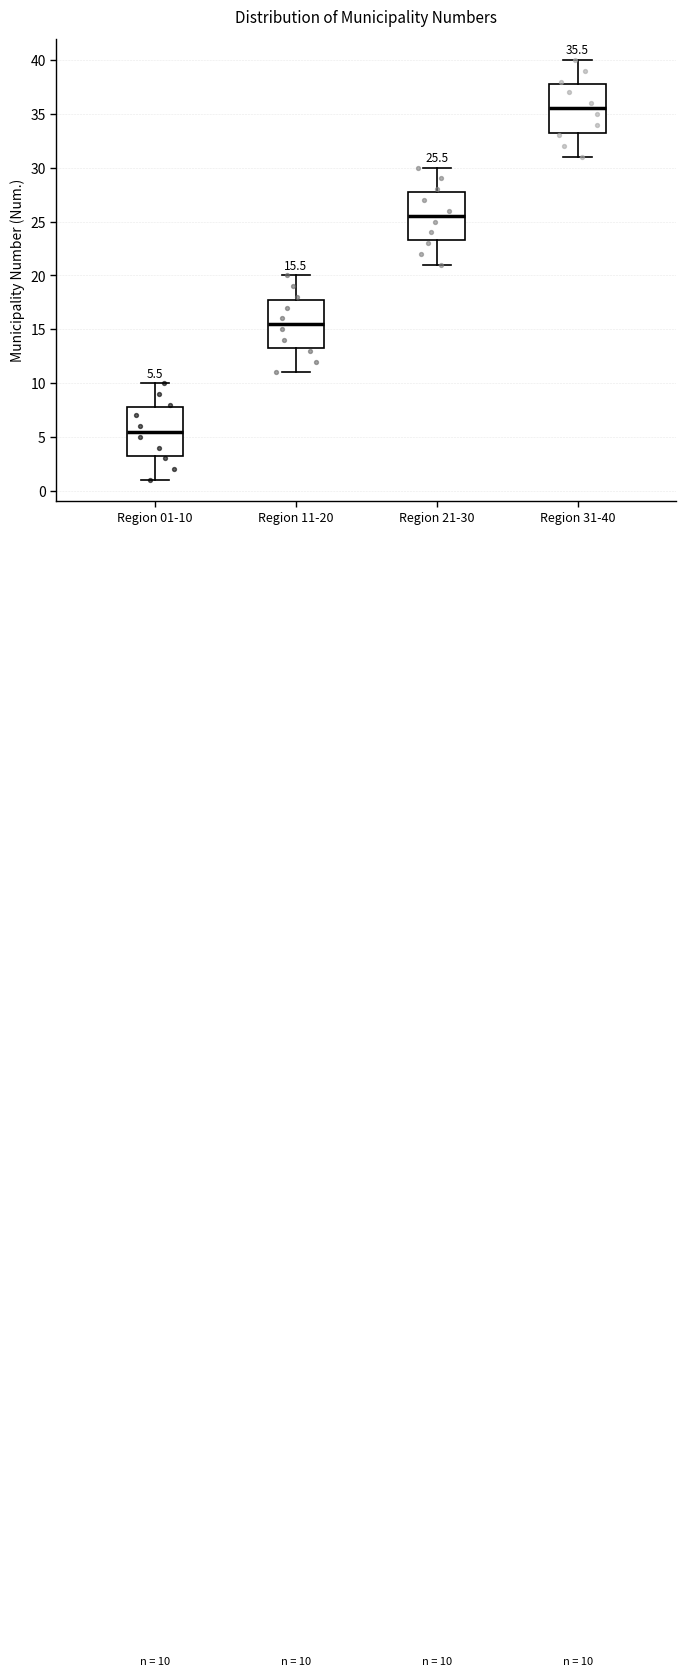

Which box has the highest median line?

Region 31-40